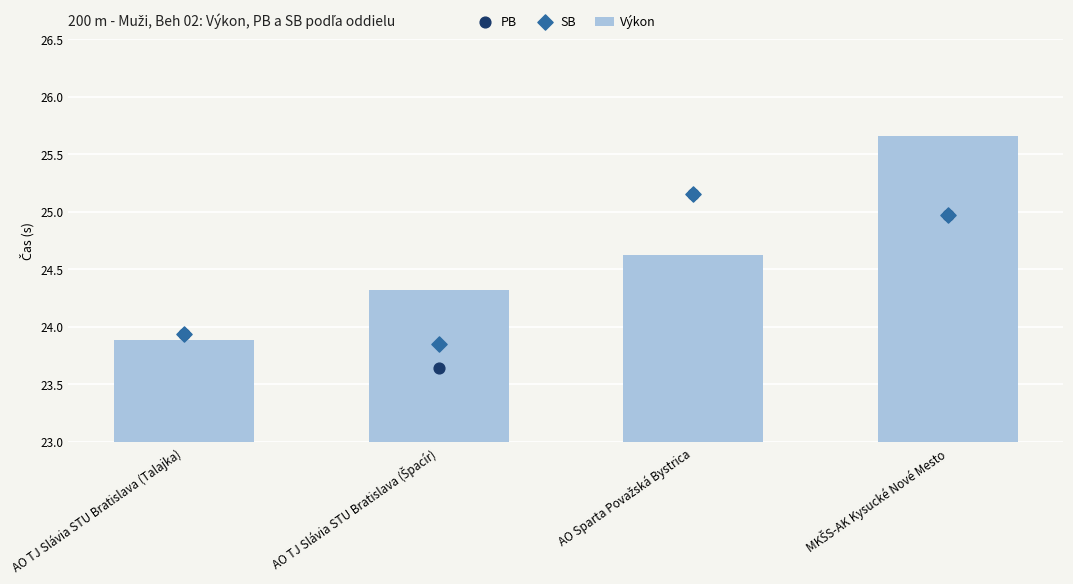

What is the total value across all series at MKŠS-AK Kysucké Nové Mesto?

75.6